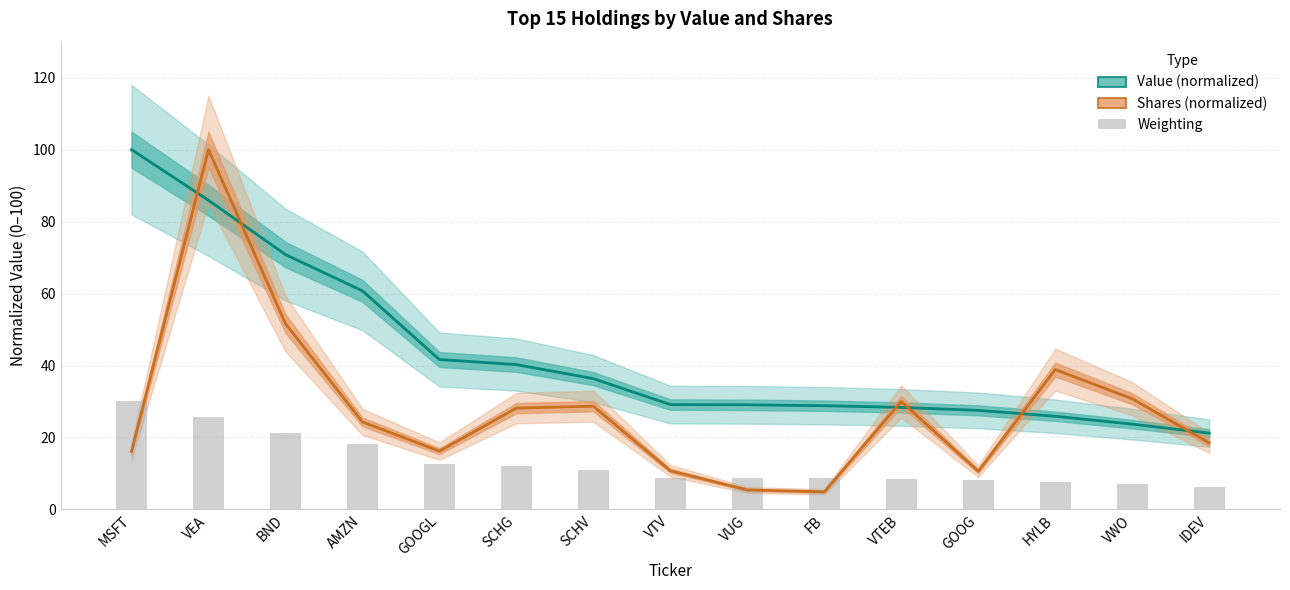

What is the difference between the maximum and minimum values in the Weighting series?

23.6